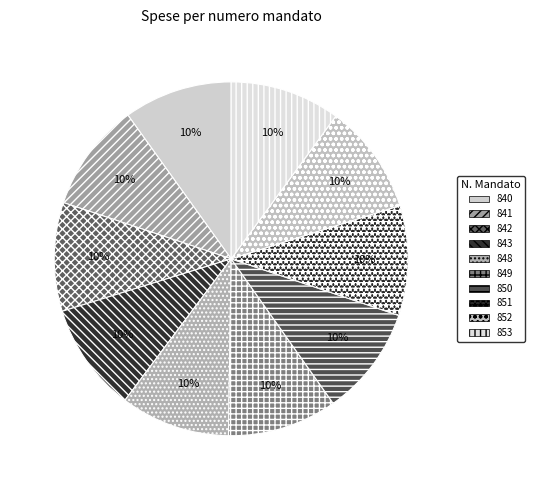

Approximately how many times larger is the value at 851 compared to 852?

1.0